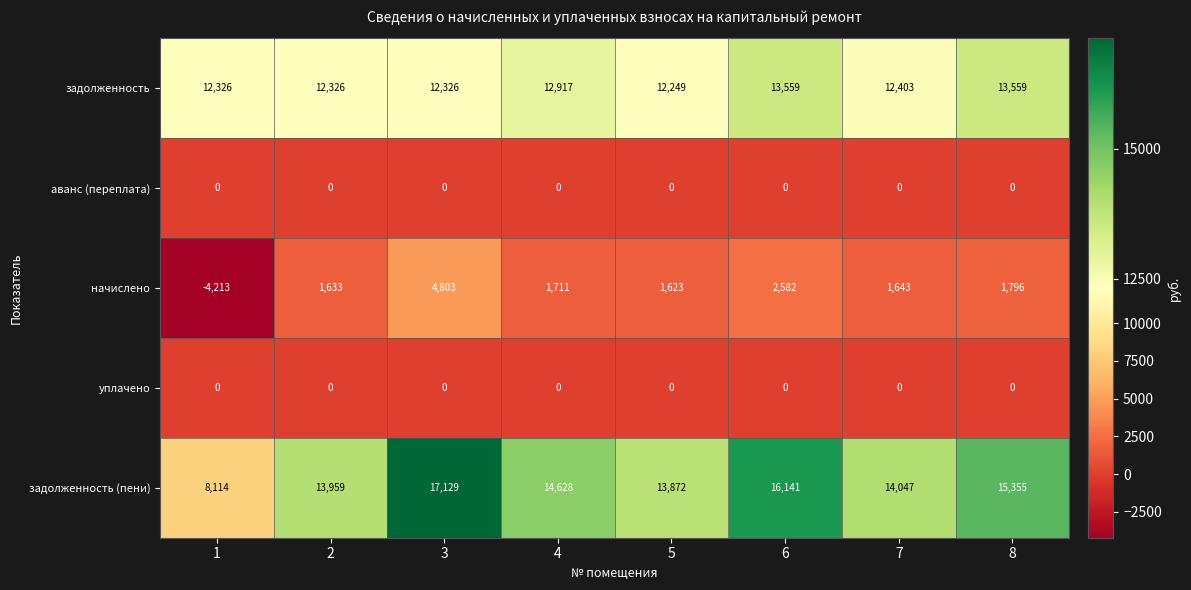

What is the sum of all начислено values?

11578